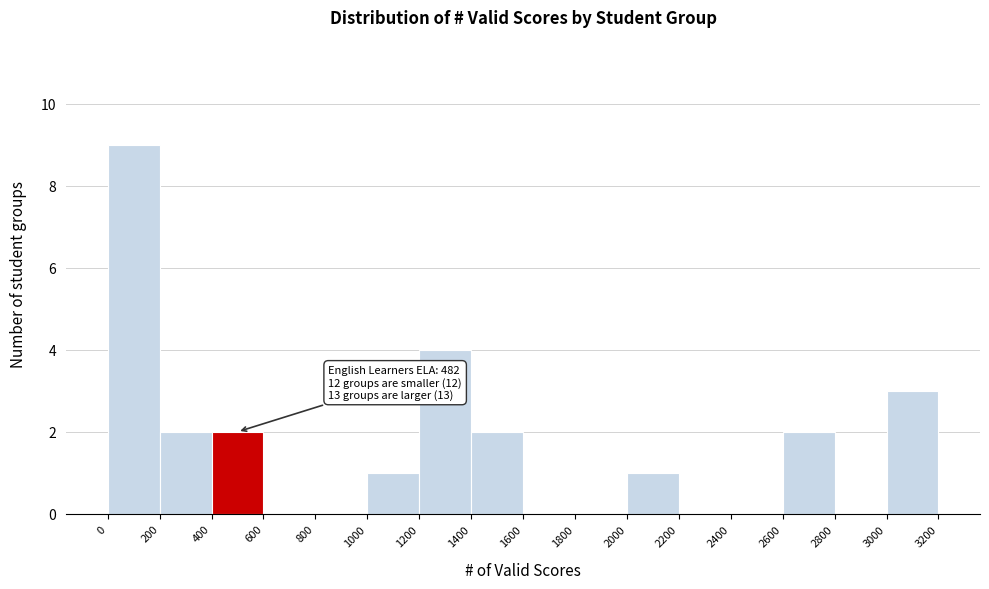

Which range on the x-axis has the tallest bar?

0 to 200